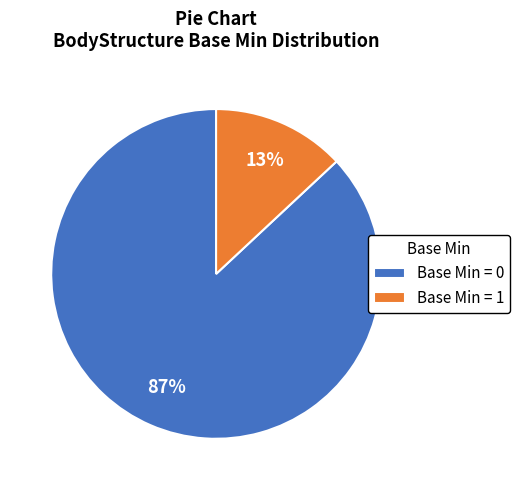

Rank the categories by value from lowest to highest.

Base Min = 1, Base Min = 0